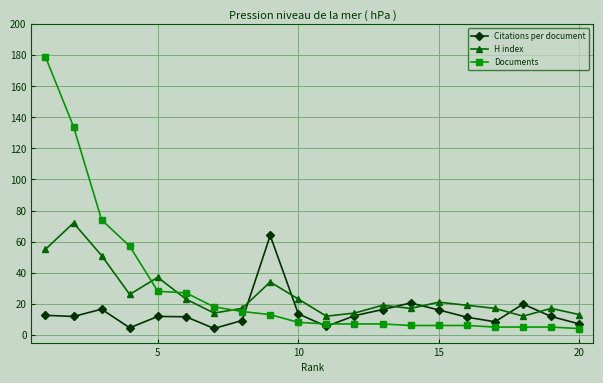

What is the greatest value displayed?

179.0